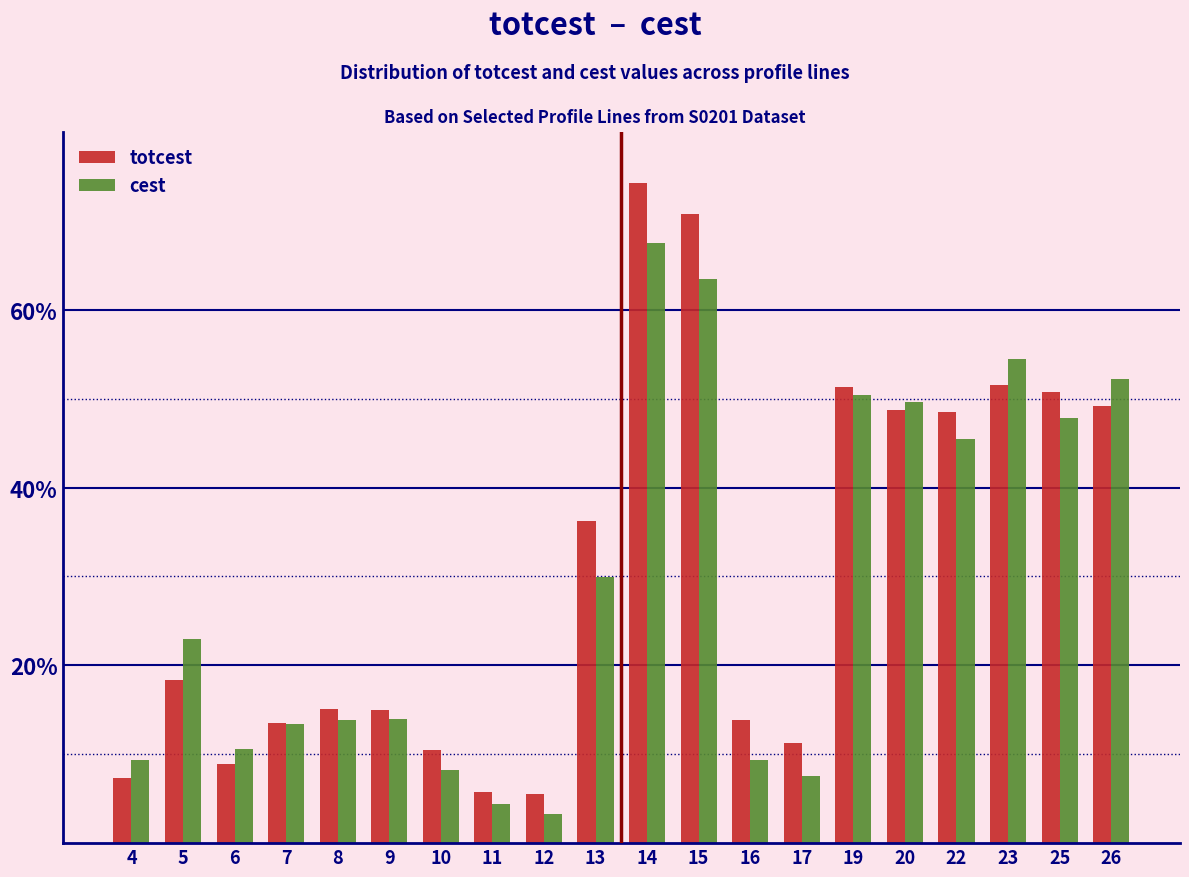

What is the total value across all series at 16?

23.3